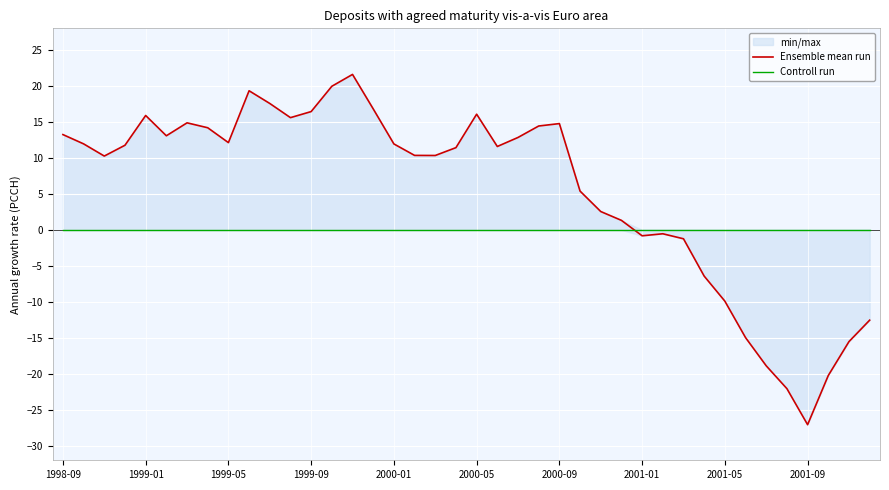

Rank the series at 21 from highest to lowest value.

Ensemble mean run, Controll run